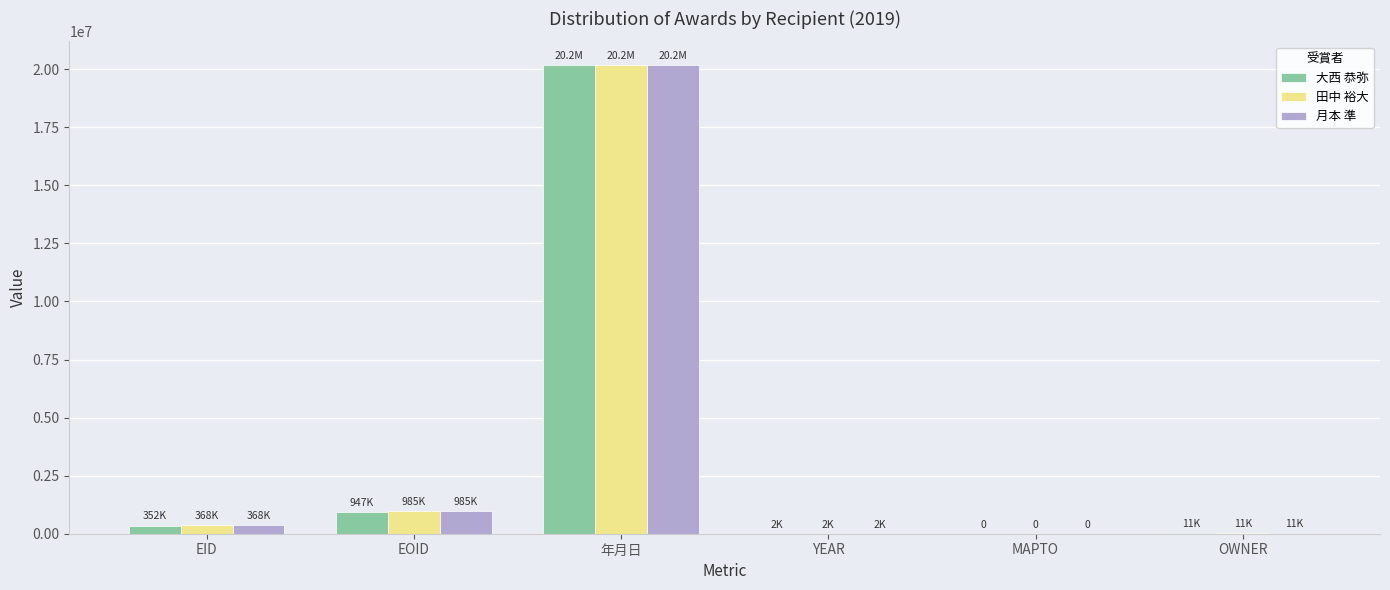

Count the number of categories in the chart.

6